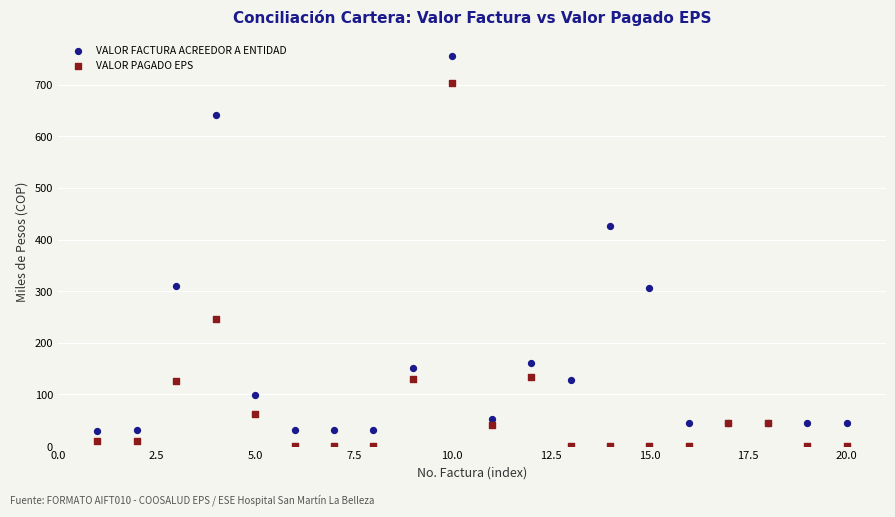

Which series has the largest Y range (max minus min)?

VALOR FACTURA ACREEDOR A ENTIDAD